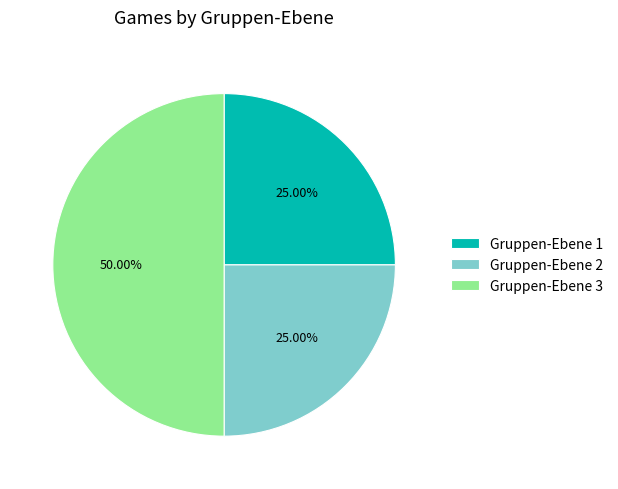

How much of the chart is everything except Gruppen-Ebene 2?

75.0%